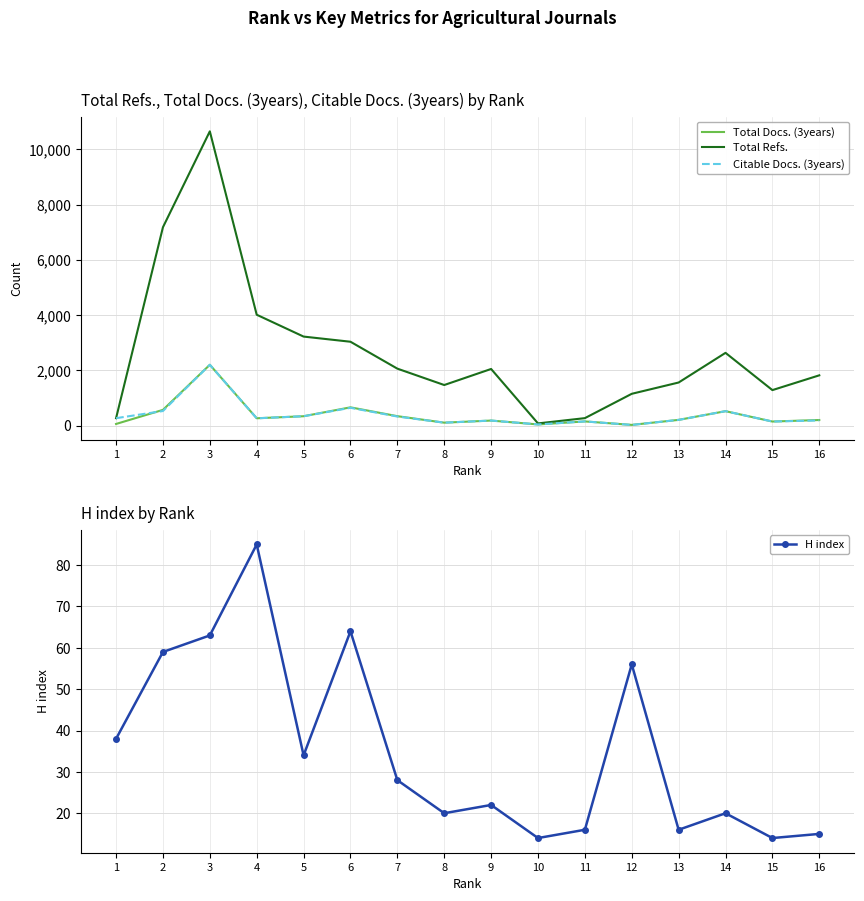

What are all the series names shown in the legend?

Total Docs. (3years), Total Refs., Citable Docs. (3years), H index